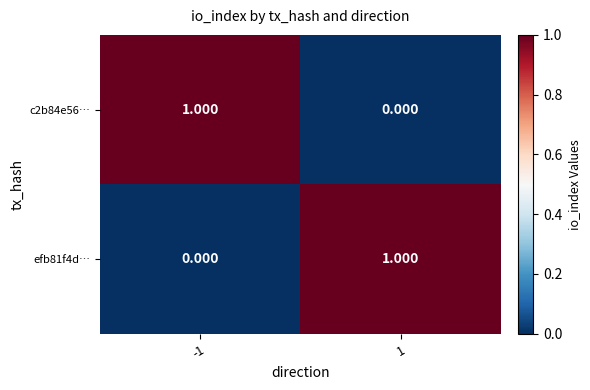

How many positive values does the c2b84e56… series have?

1